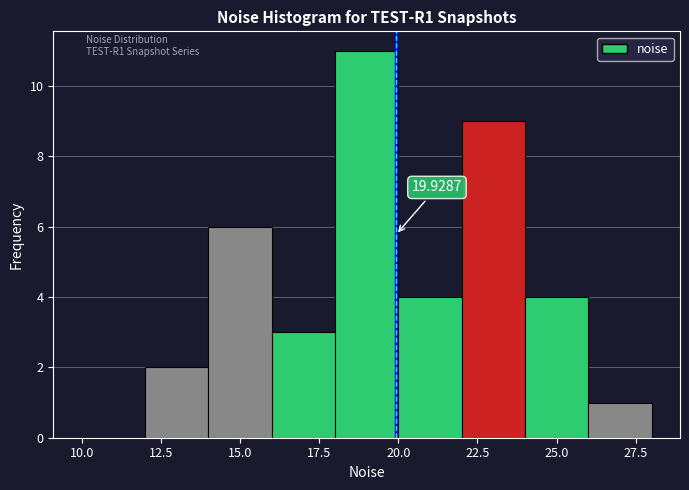

Which range on the x-axis has the tallest bar?

18 to 20